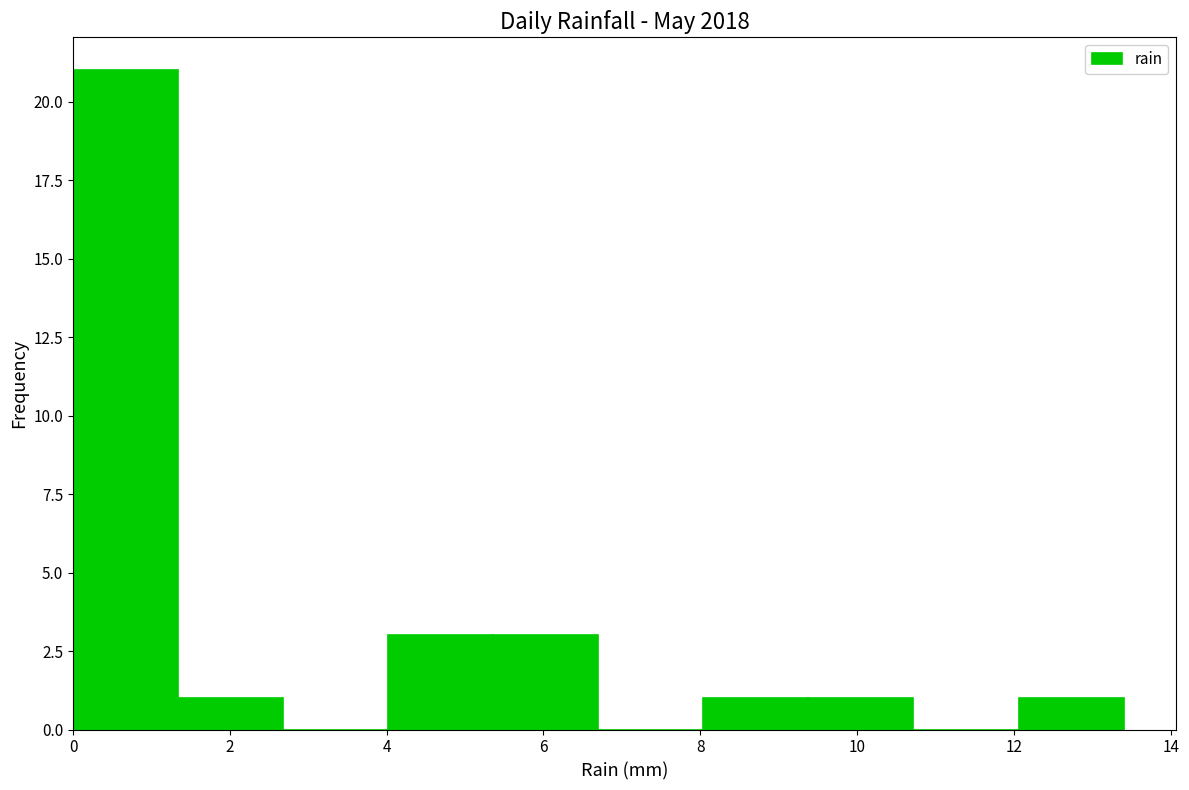

Reading left to right, transcribe this chart: for each bar, give the range it covers on the x-axis and its height. Neither the bar edges nor the heights are printed on the chart, so give them approximately, as read against the axes.

0.00 to 1.34: 21
1.34 to 2.68: 1
2.68 to 4.02: 0
4.02 to 5.36: 3
5.36 to 6.70: 3
6.70 to 8.04: 0
8.04 to 9.38: 1
9.38 to 10.72: 1
10.72 to 12.06: 0
12.06 to 13.40: 1